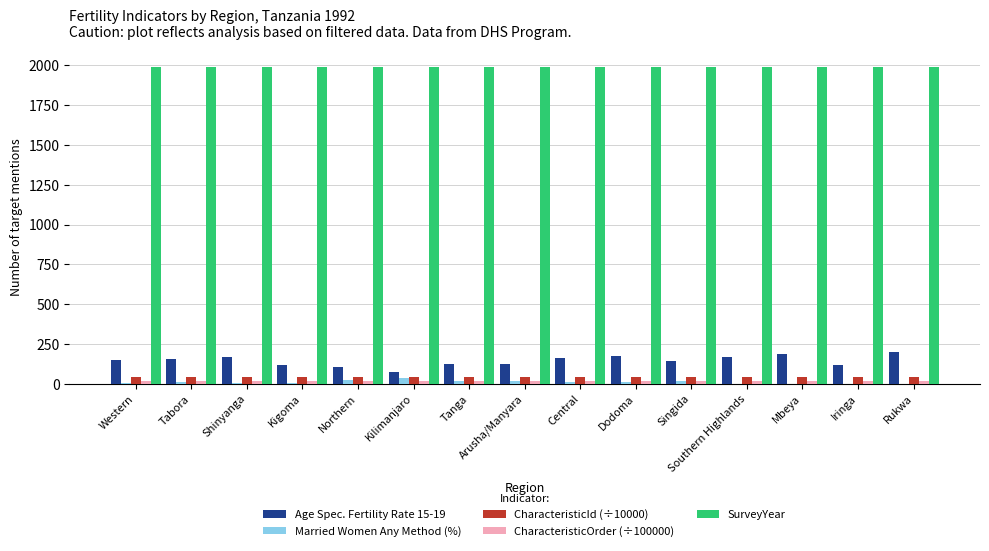

What is the maximum value shown in the chart?

1992.0